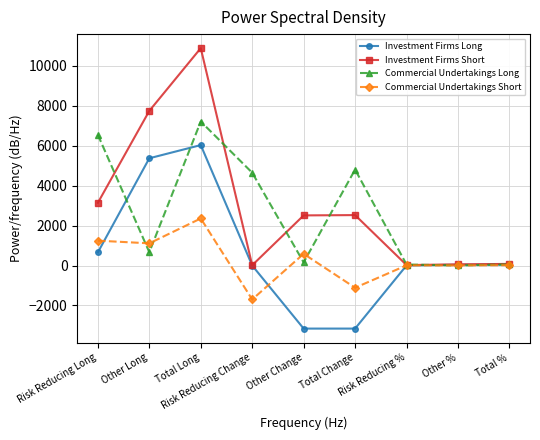

Where is the first local maximum for Commercial Undertakings Short?

Total Long